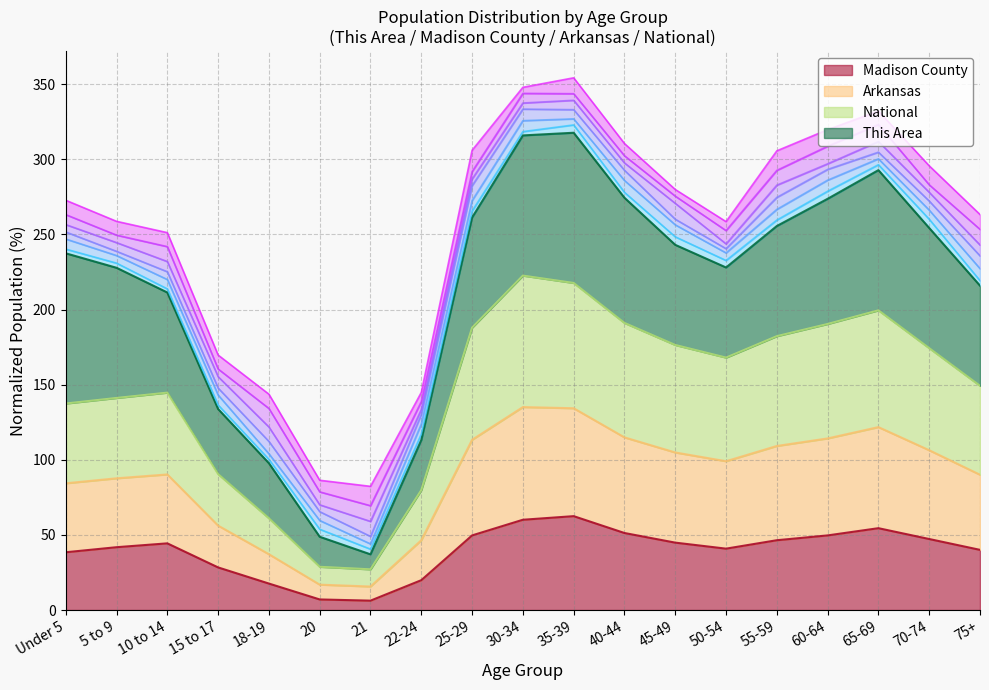

How many data points in Madison County are less than 44?

9